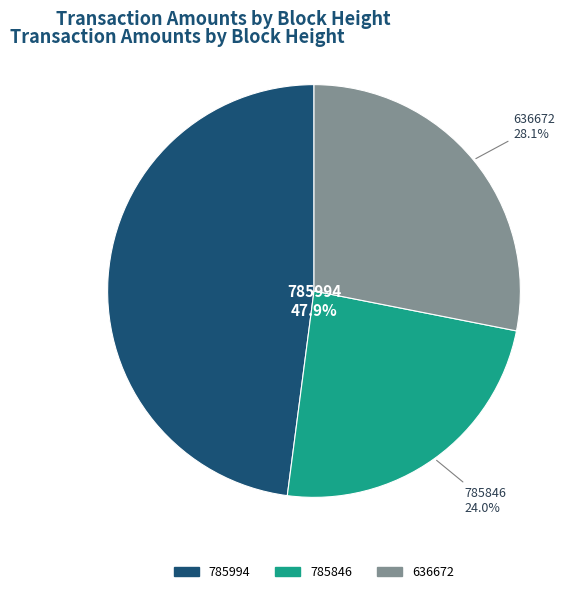

What is the largest slice in the pie chart?

785994